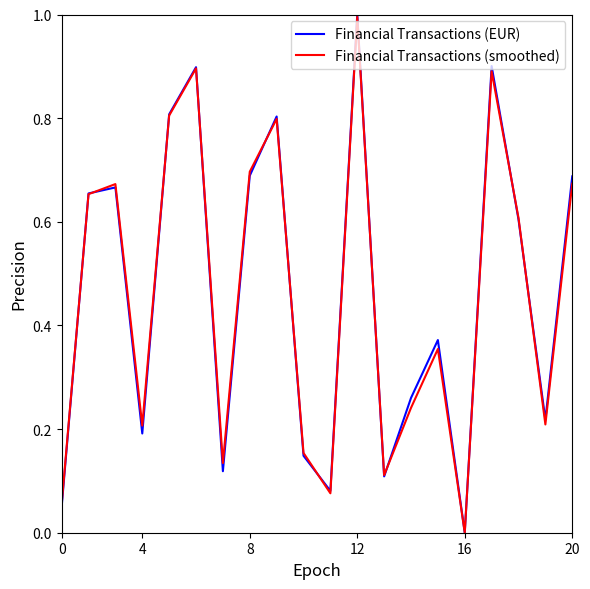

Which series has the widest spread of values?

Financial Transactions (EUR)